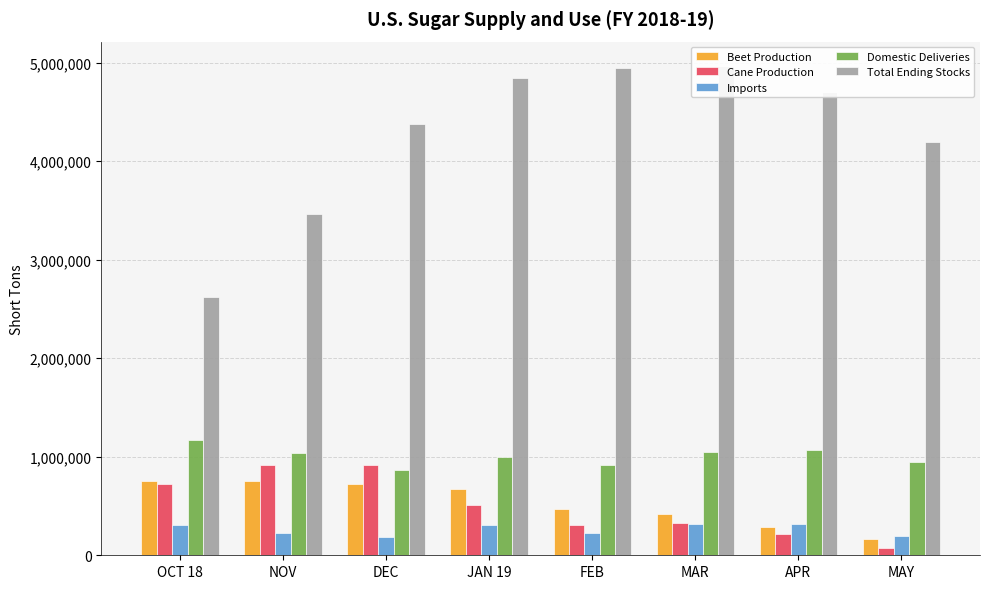

What are all the series names shown in the legend?

Beet Production, Cane Production, Imports, Domestic Deliveries, Total Ending Stocks